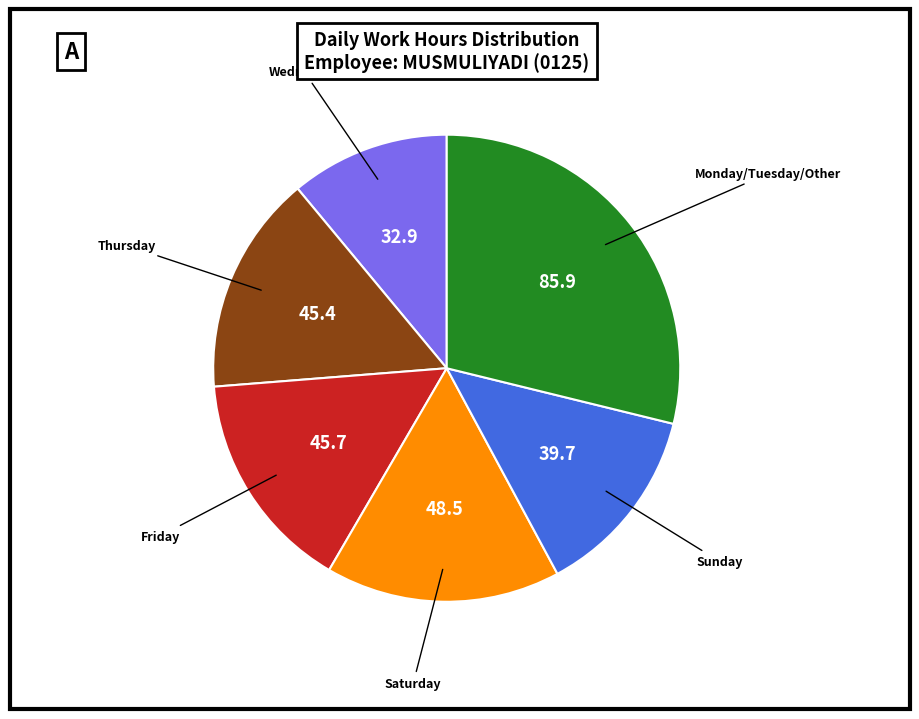

Does any single category account for the majority?

No